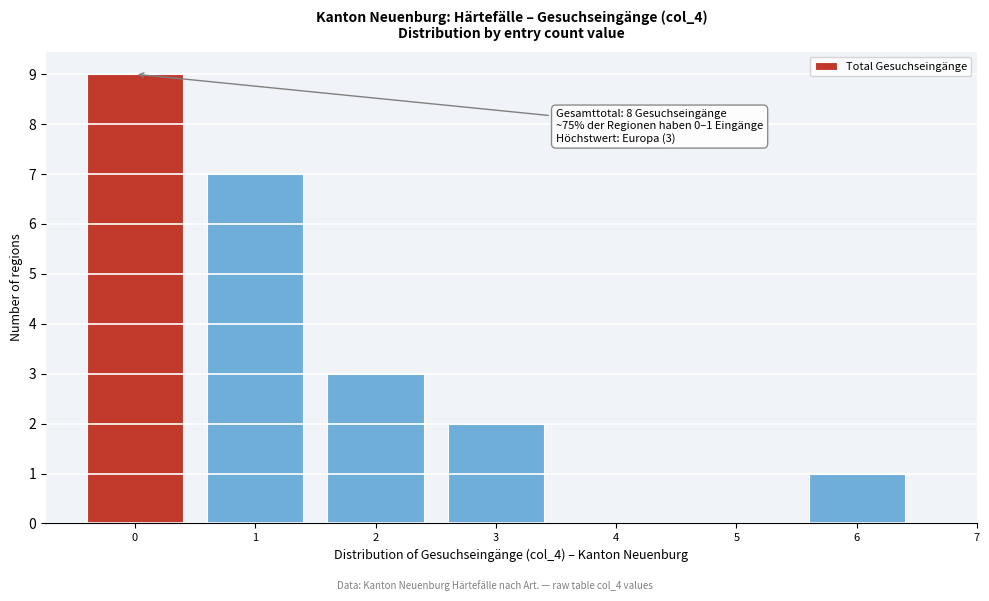

Over which range of the x-axis is the bar tallest?

-0.5 to 0.5